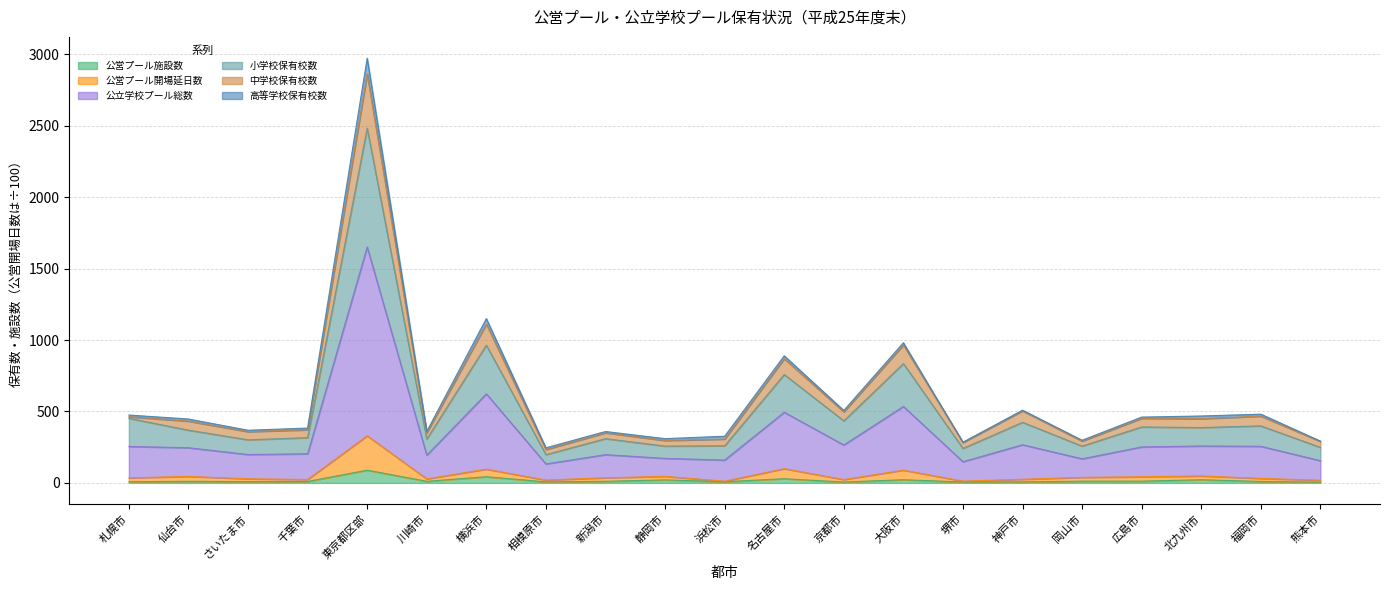

Which category has the lowest value across all series?

熊本市